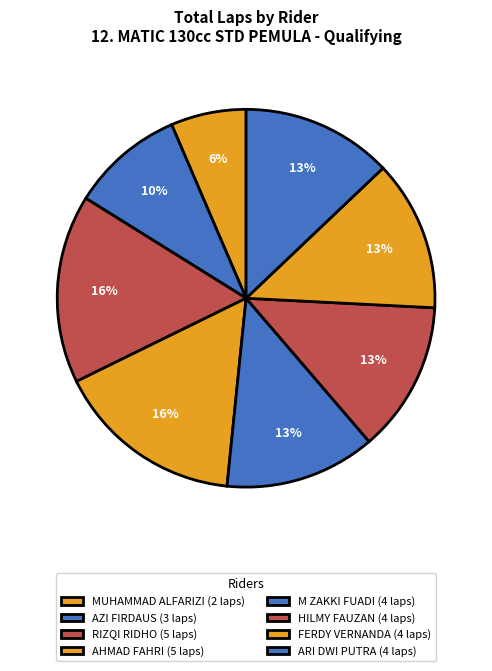

Which slice is the largest?

RIZQI RIDHO